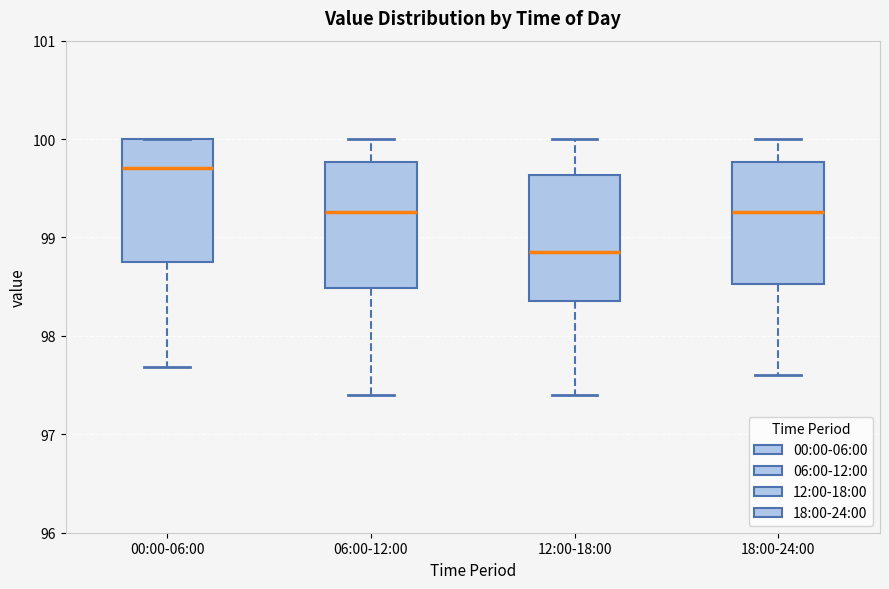

Reading left to right, transcribe this box plot: for each box, give where its median line is, the range the box spans, and where its two whiskers end, as read against the y-axis. The values are not printed on the chart, so give them approximately, as read against the axis.

00:00-06:00: median 99.7, box 98.8 to 100.0, whiskers 97.7 to 100.0
06:00-12:00: median 99.3, box 98.5 to 99.8, whiskers 97.4 to 100.0
12:00-18:00: median 98.9, box 98.4 to 99.6, whiskers 97.4 to 100.0
18:00-24:00: median 99.3, box 98.5 to 99.8, whiskers 97.6 to 100.0